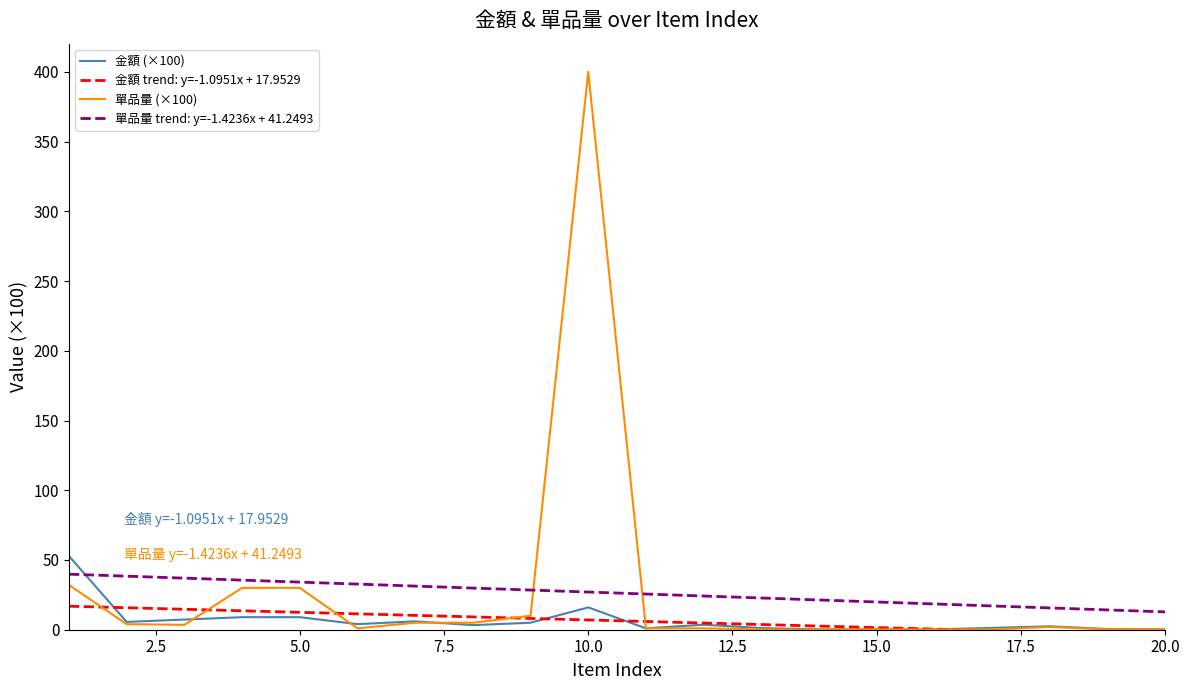

How many distinct data groups are displayed?

4